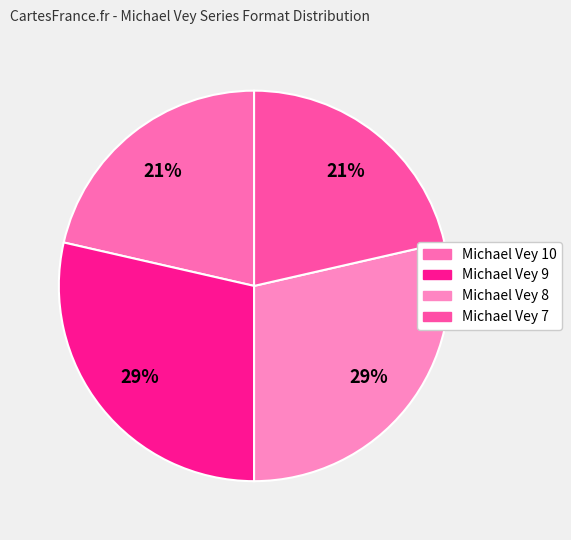

What portion of the pie excludes Michael Vey 9?

71.4%